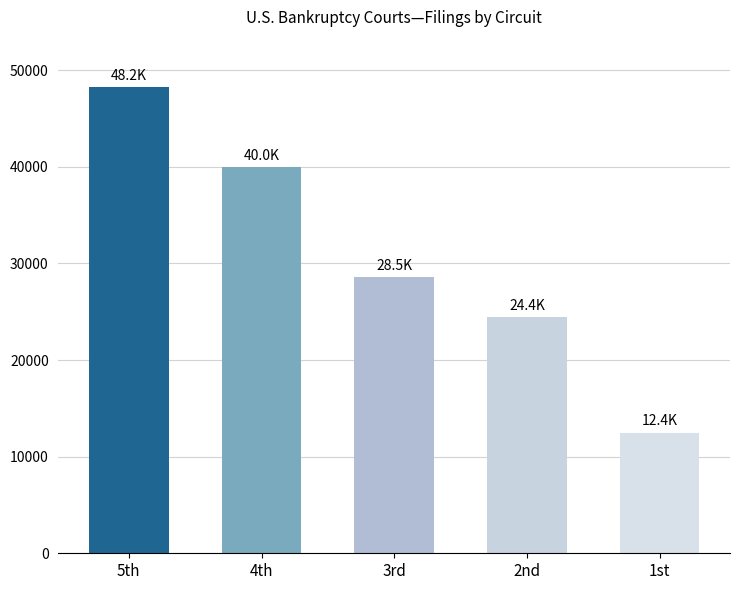

List the labels in order of value, largest first.

5th, 4th, 3rd, 2nd, 1st